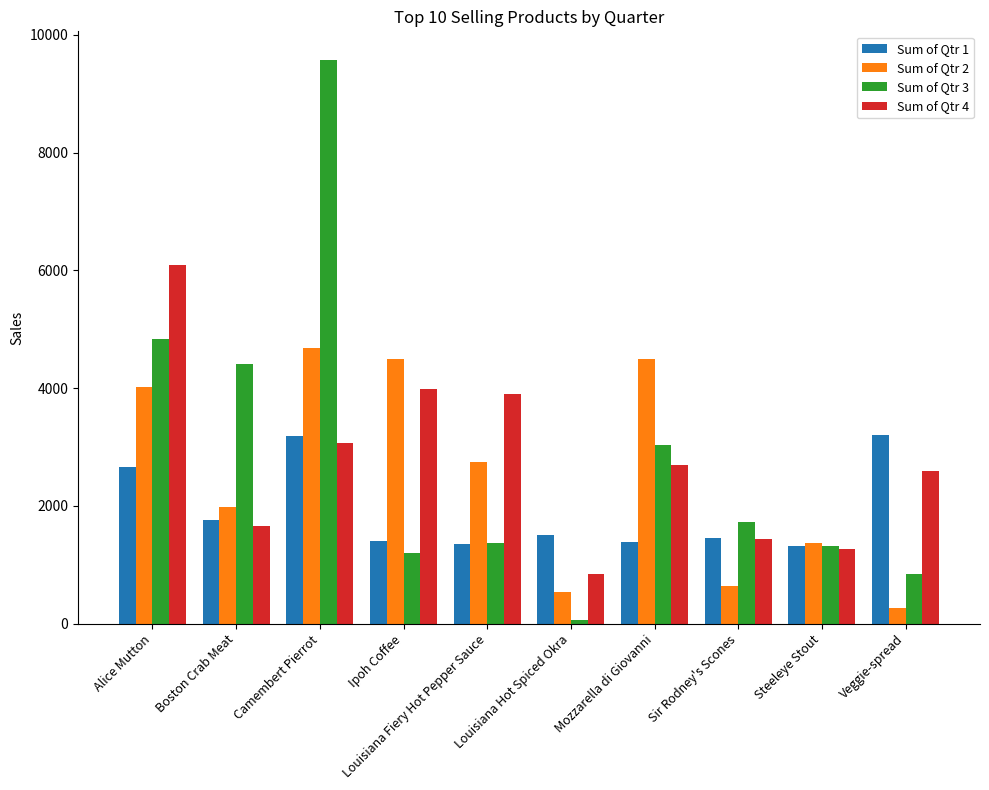

What is the value of the Sum of Qtr 3 bar at the 6th from the left?

68.0